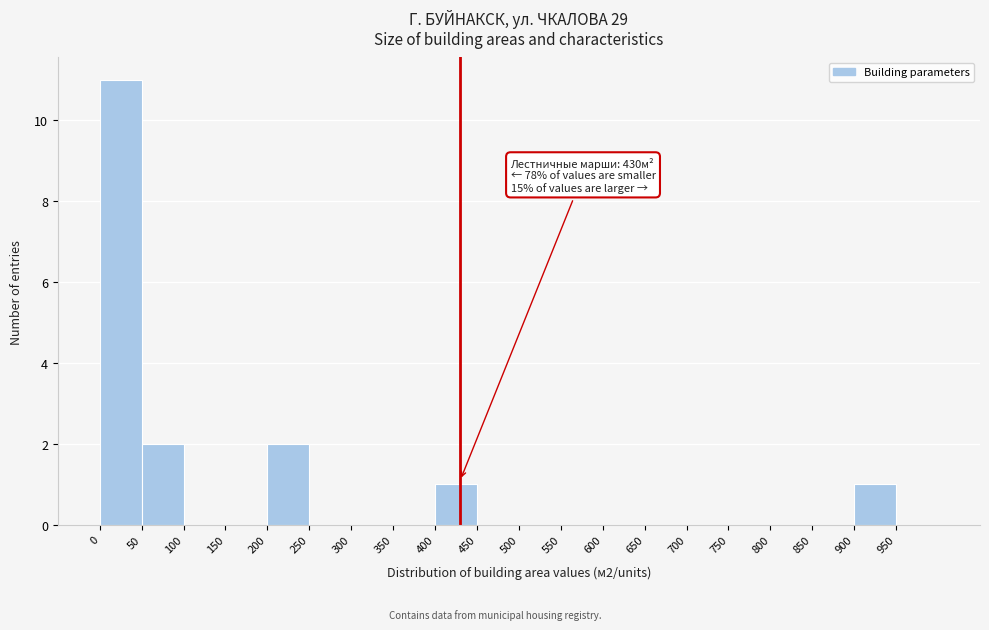

Which range on the x-axis has the tallest bar?

0 to 50